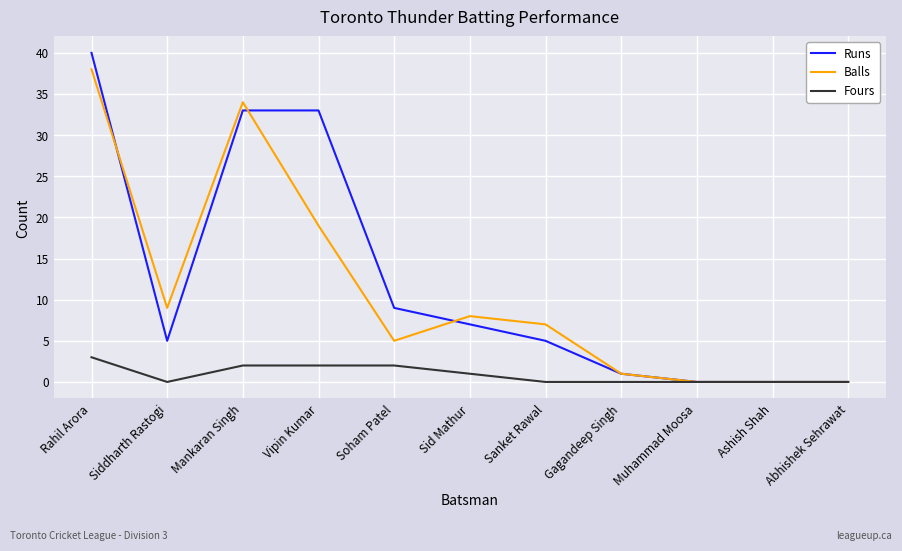

List the series in order of their peak value, highest first.

Runs, Balls, Fours